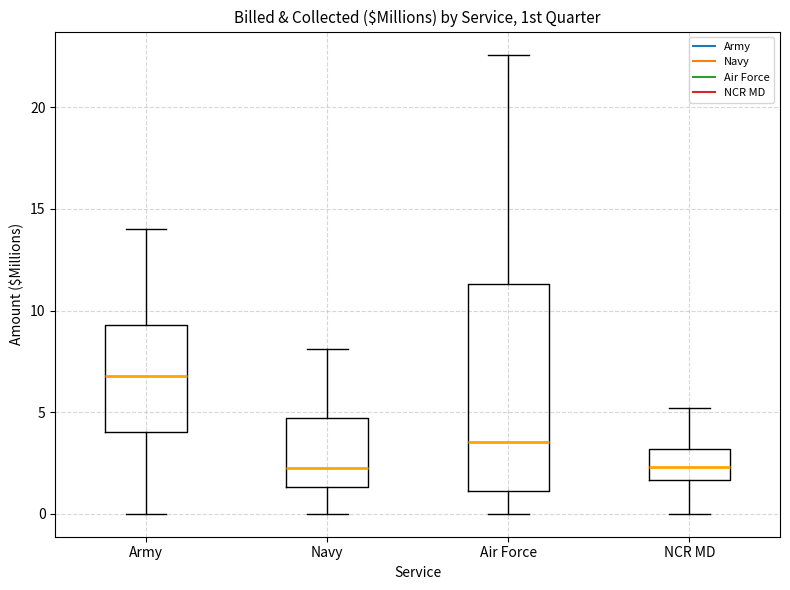

Comparing the boxes themselves (not the whiskers), which one is the tallest?

Air Force